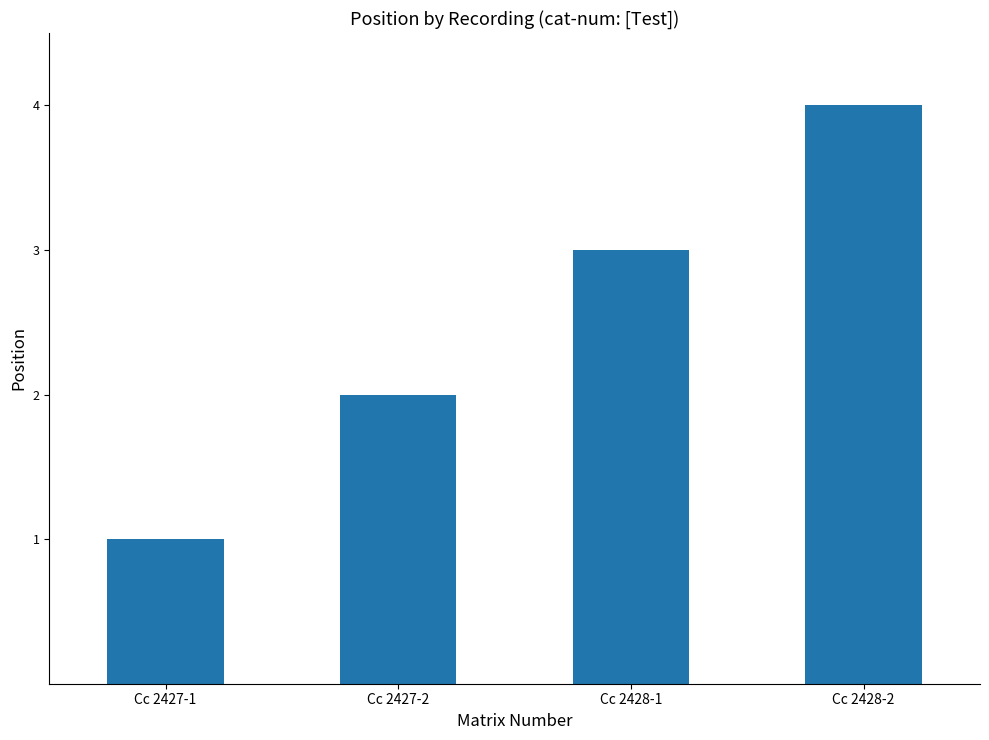

What is the label of the 3rd bar from the right?

Cc 2427-2